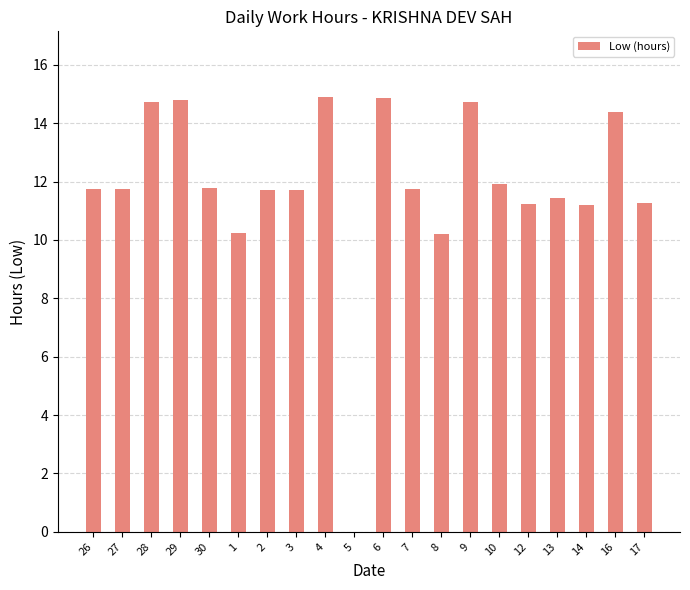

What is the change in value from 27 to 29?

+3.0